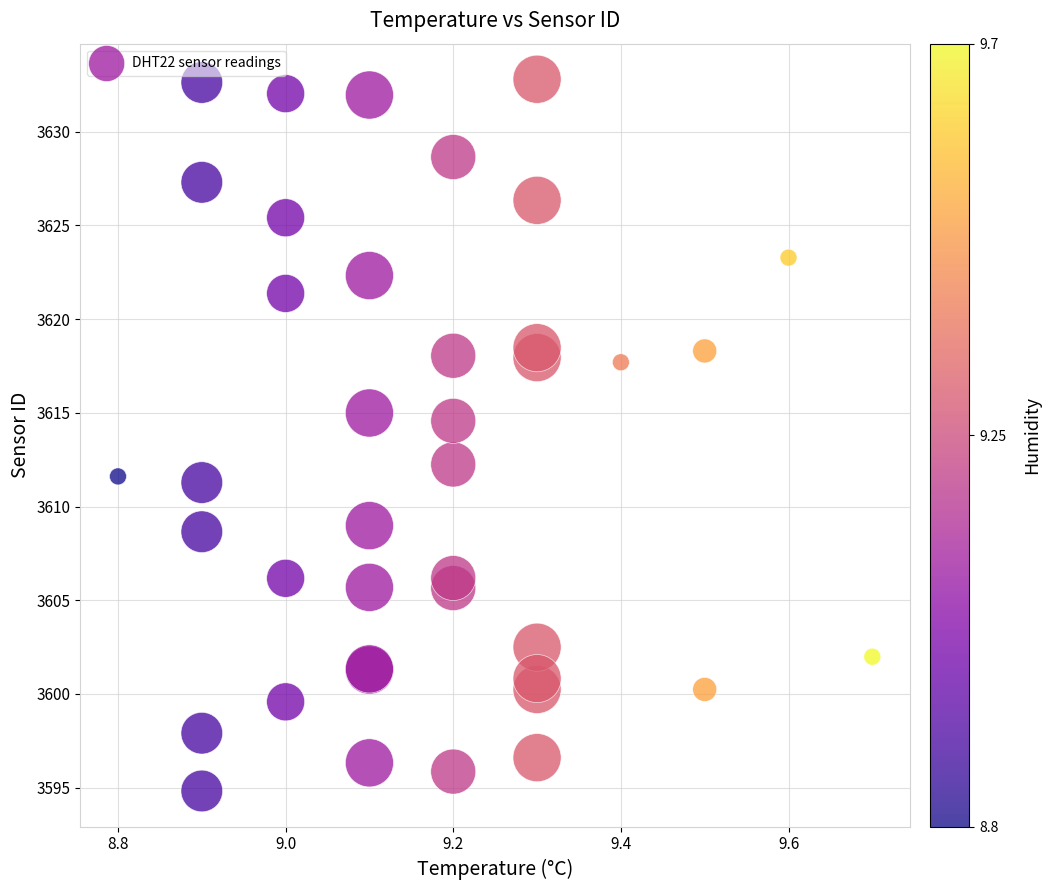

What Y value in the scatter plot is closest to 3613?

3612.2